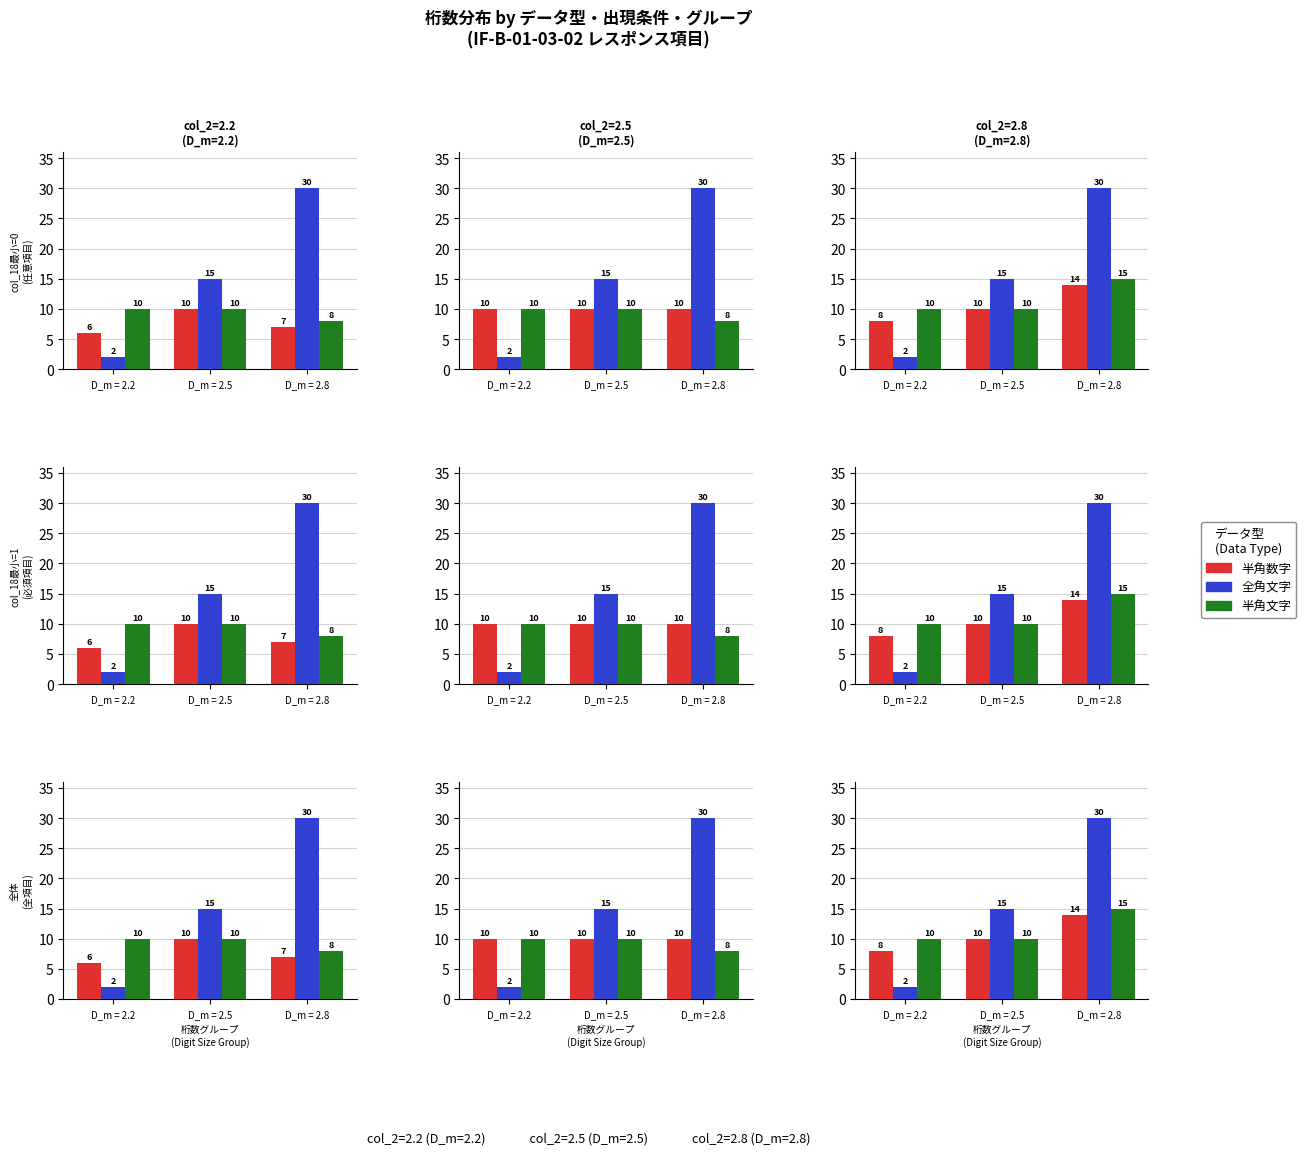

The value of 半角数字 at D_m = 2.2 is 13. True or false?

False